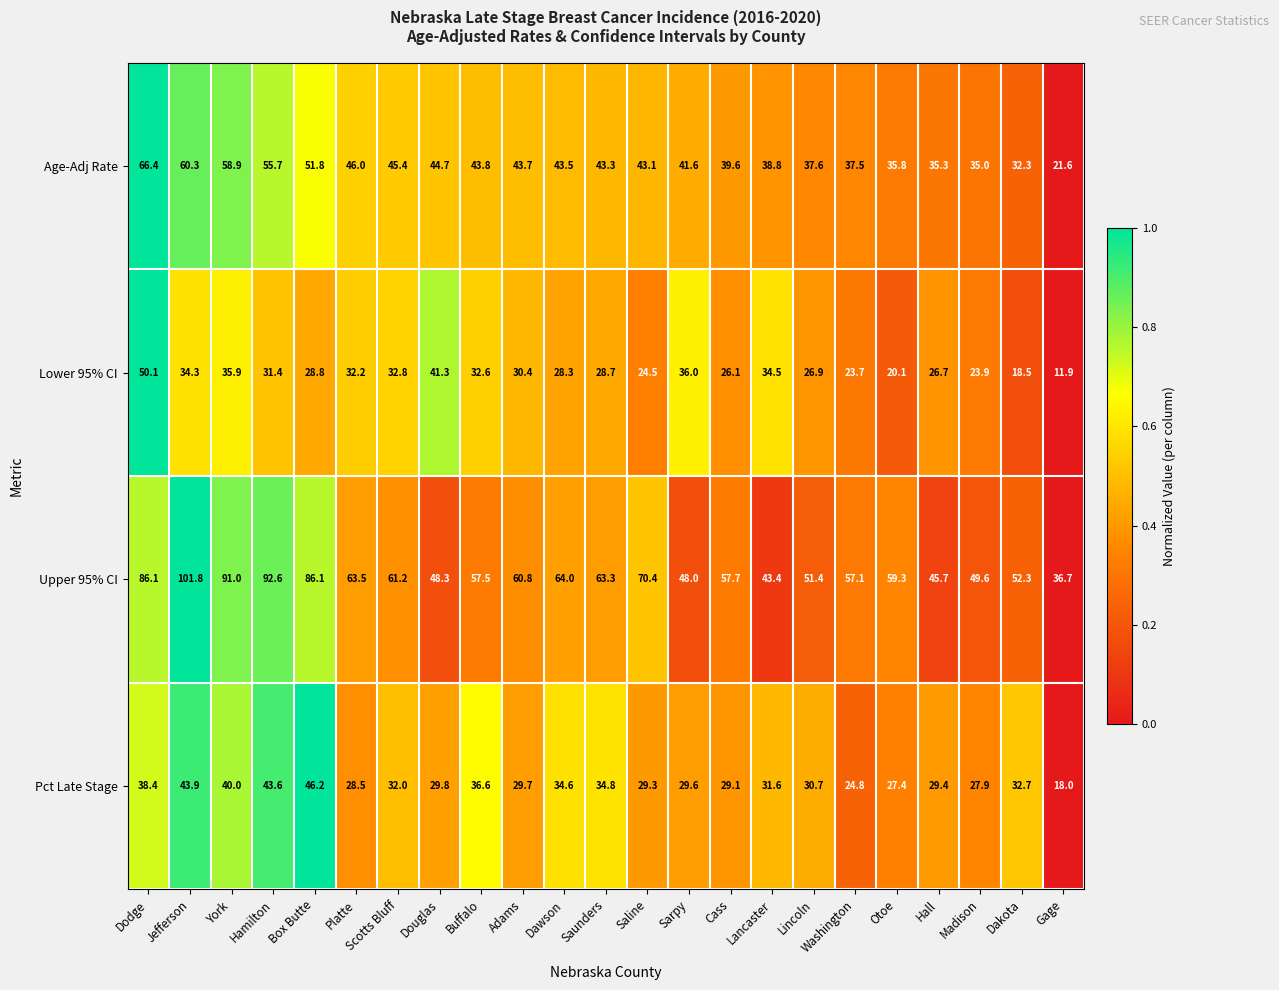

What is the sum of all Lower 95% CI values?

679.6